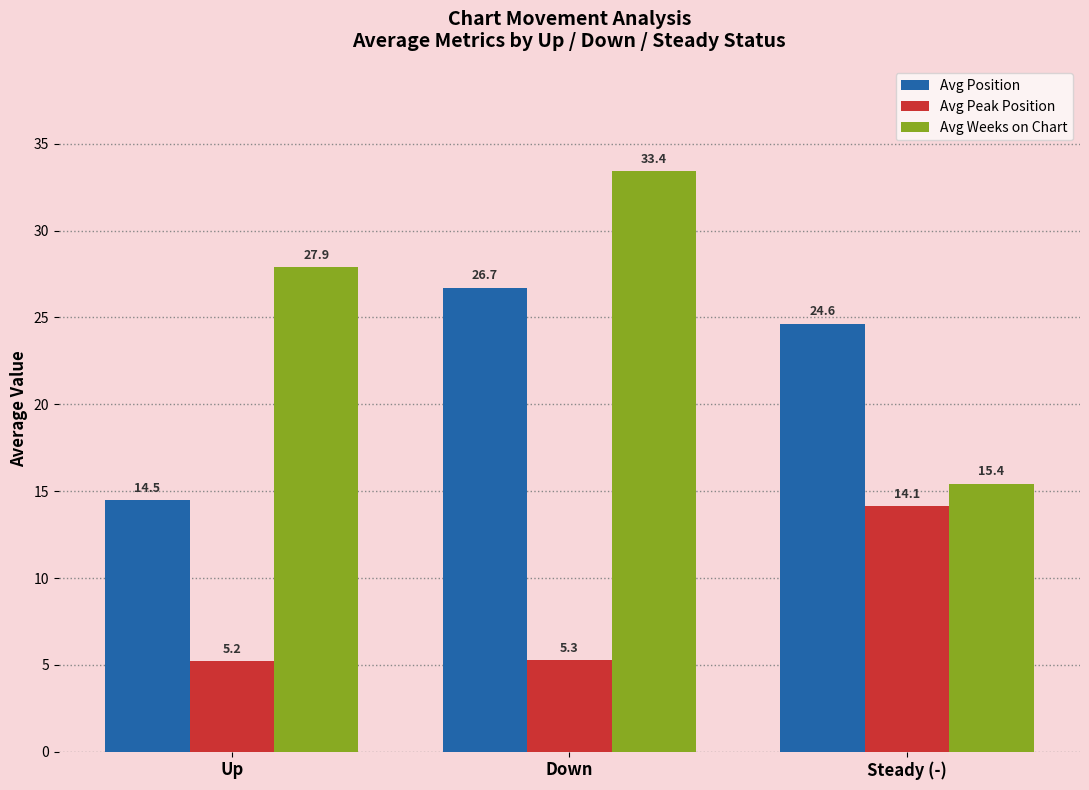

At which label does Avg Position reach its minimum?

Up